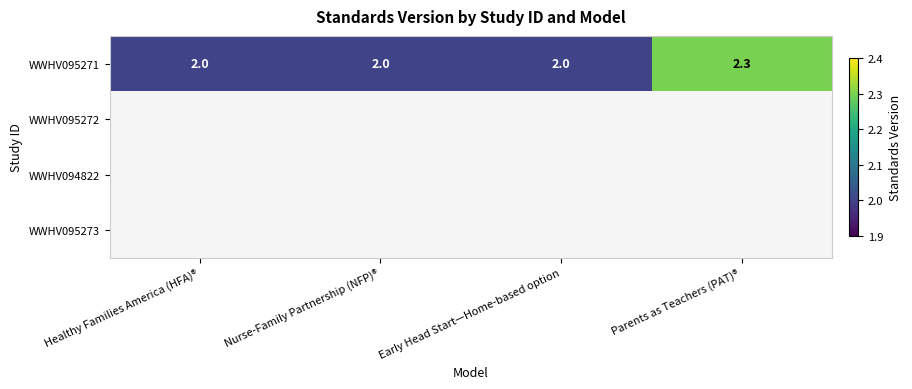

True or false: WWHV095271 has a value of 3.3 at Nurse-Family Partnership (NFP)®.

False